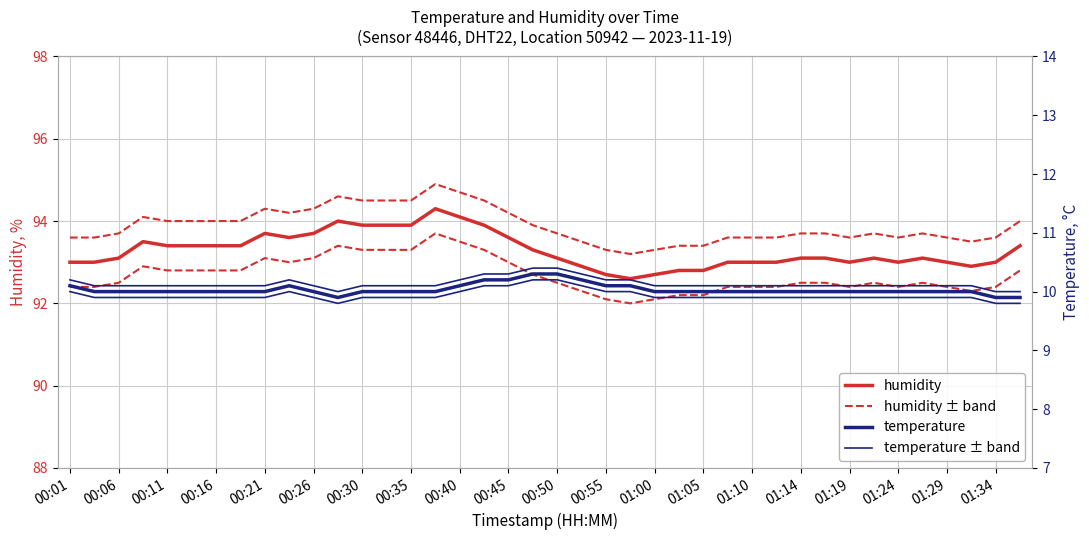

Is the value of humidity lower band at 23 greater than the value of temperature upper band at 21?

Yes